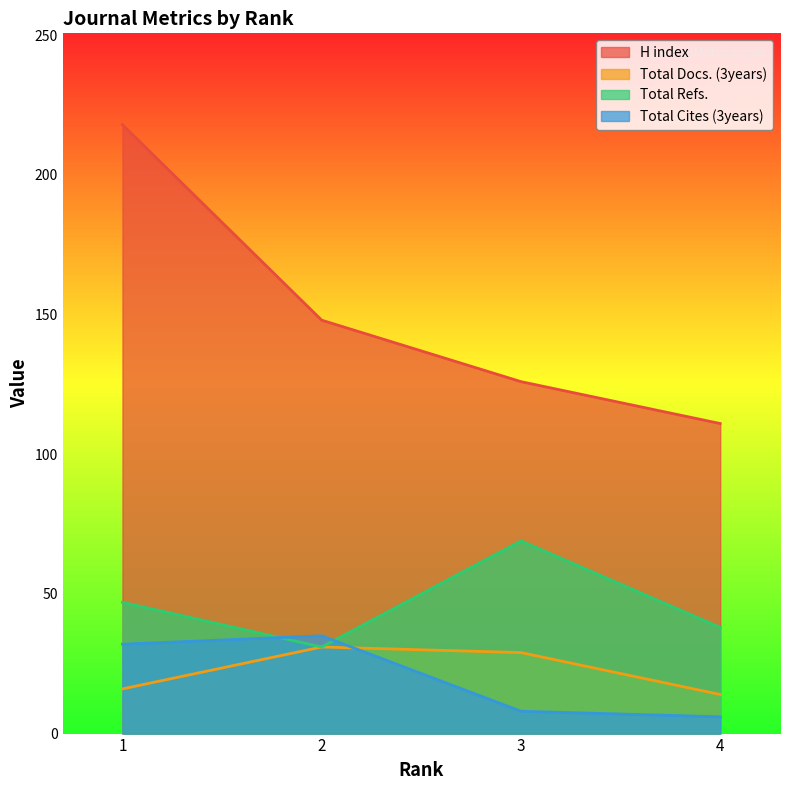

What is the sum of all Total Docs. (3years) values?

90